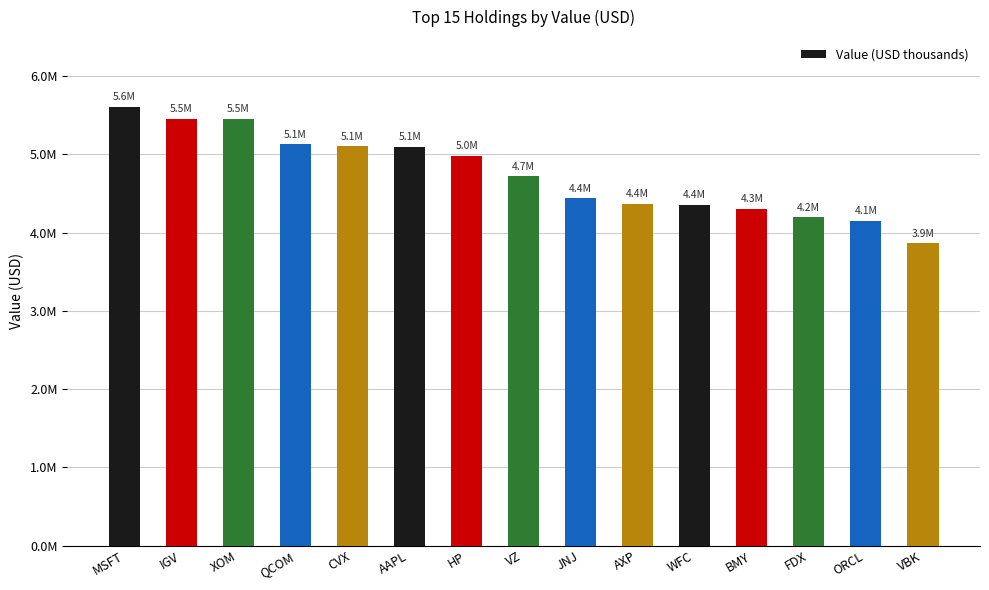

Reading left to right, transcribe all the data shown in this chart.

5609000	5457000	5453000	5129000	5103000	5100000	4982000	4719000	4437000	4371000	4352000	4304000	4194000	4149000	3862000